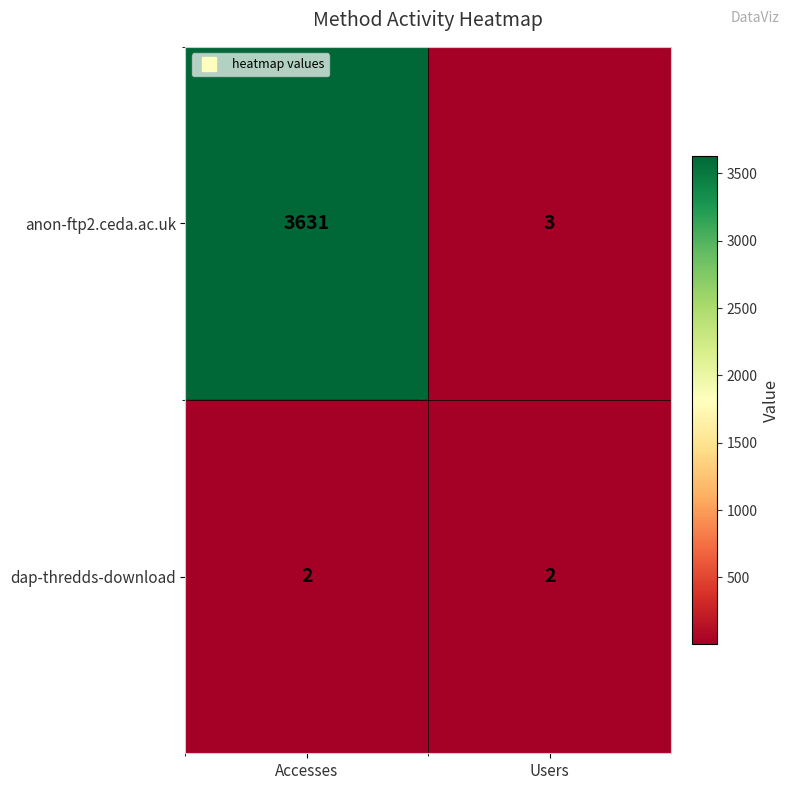

Which series has the largest range (max minus min)?

anon-ftp2.ceda.ac.uk